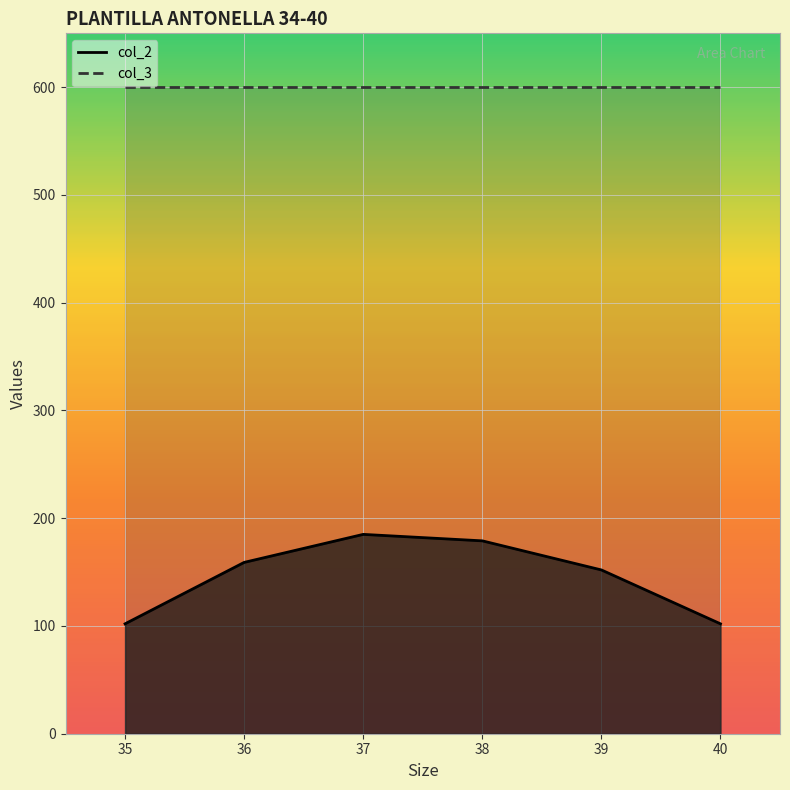

List the labels in order of value, smallest first.

35, 40, 39, 36, 38, 37